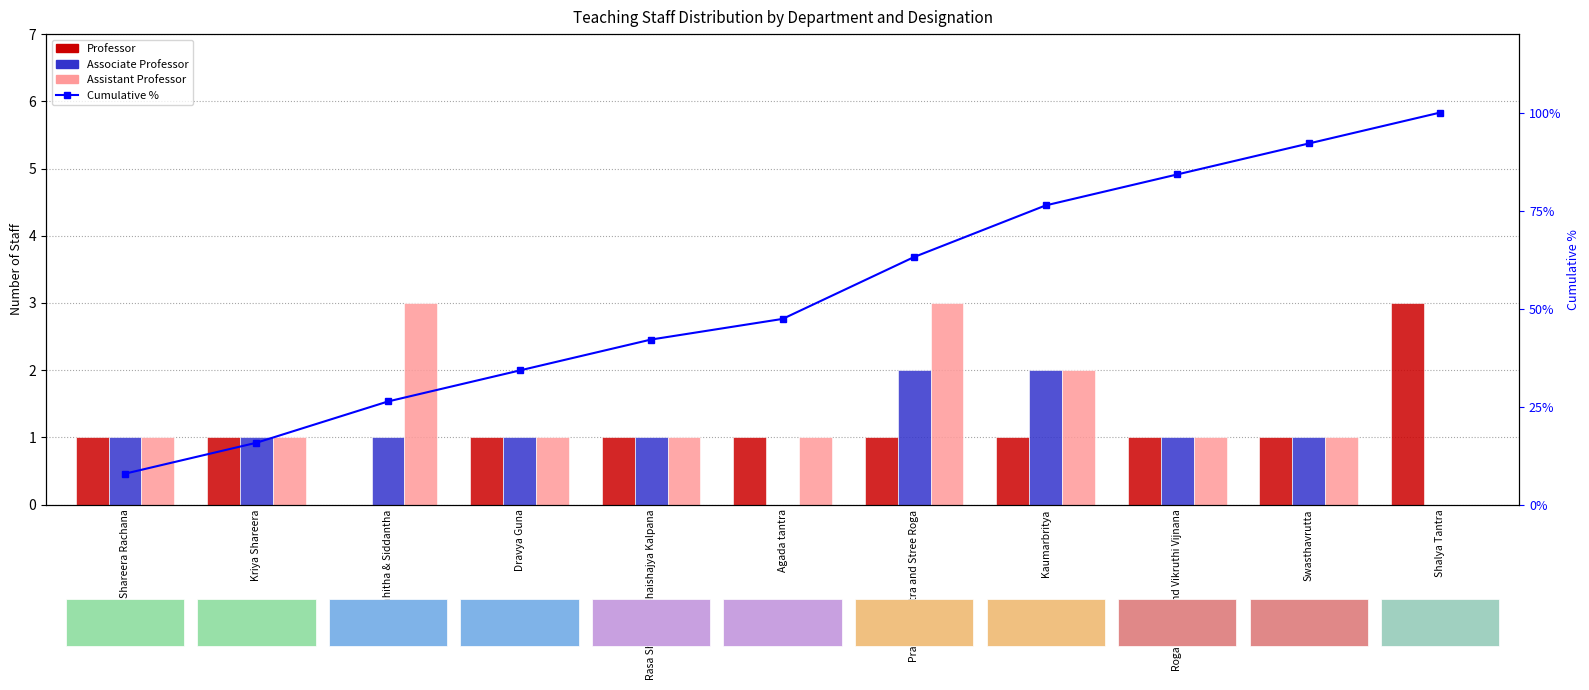

Which series has the largest total across all categories?

Cumulative %